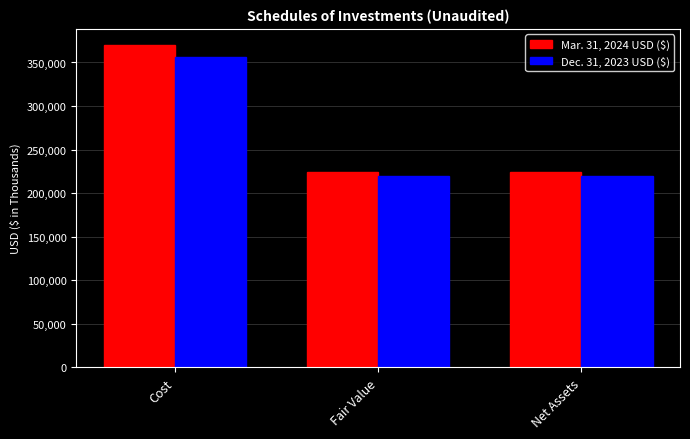

At which category does the chart reach its peak across all series?

Cost